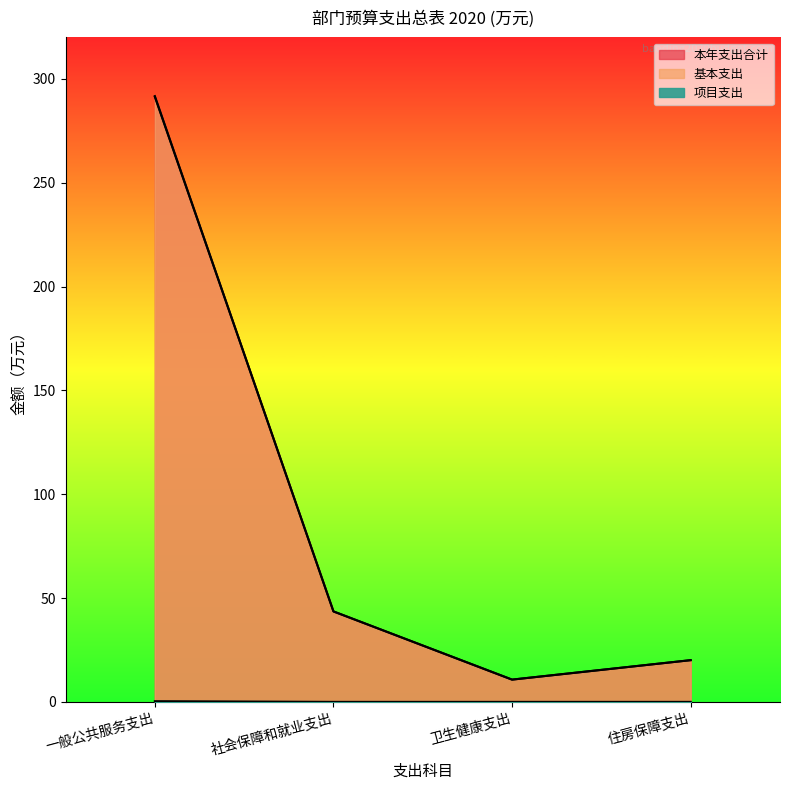

Is it true that 项目支出 equals 0.3 at 一般公共服务支出?

True